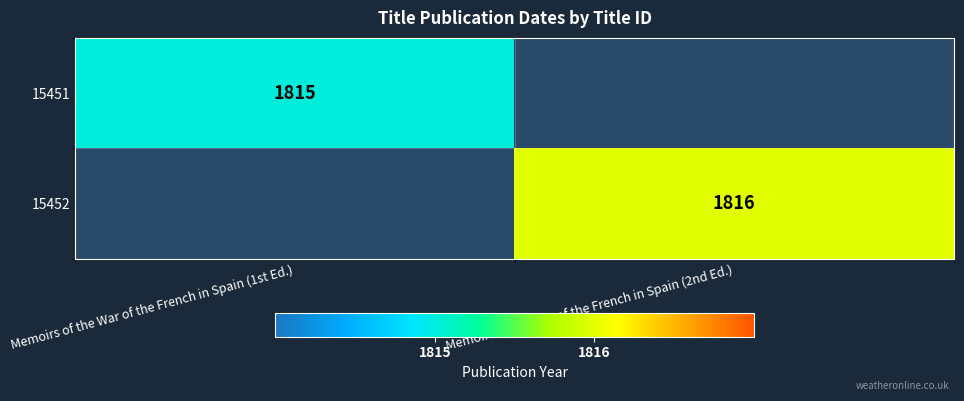

The value of 15451 at Memoirs of the War of the French in Spain (1st Ed.) is 2446. True or false?

False